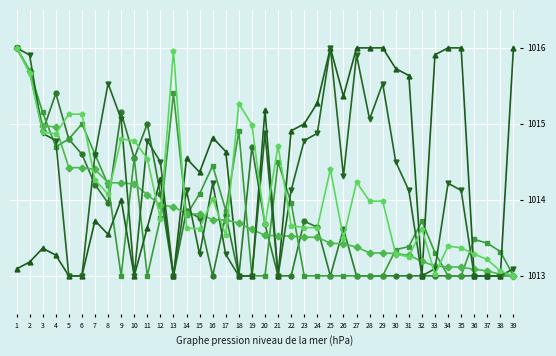

What is the maximum value shown in the chart?

1016.0